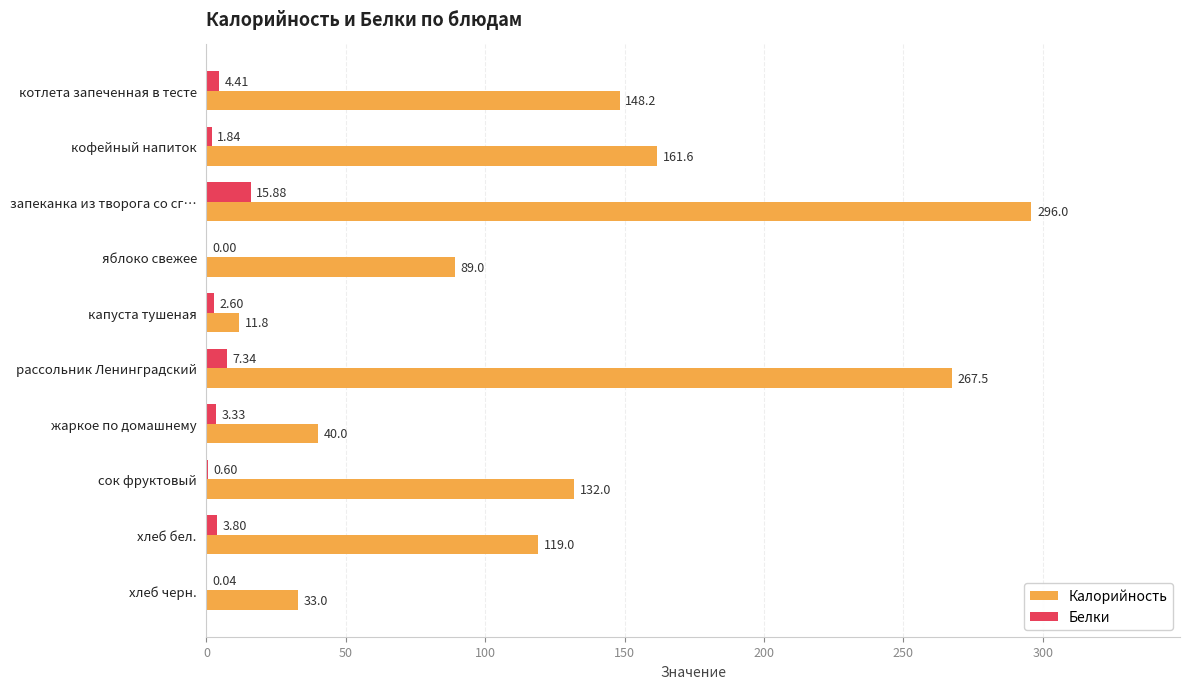

How many values in Белки are above zero?

9